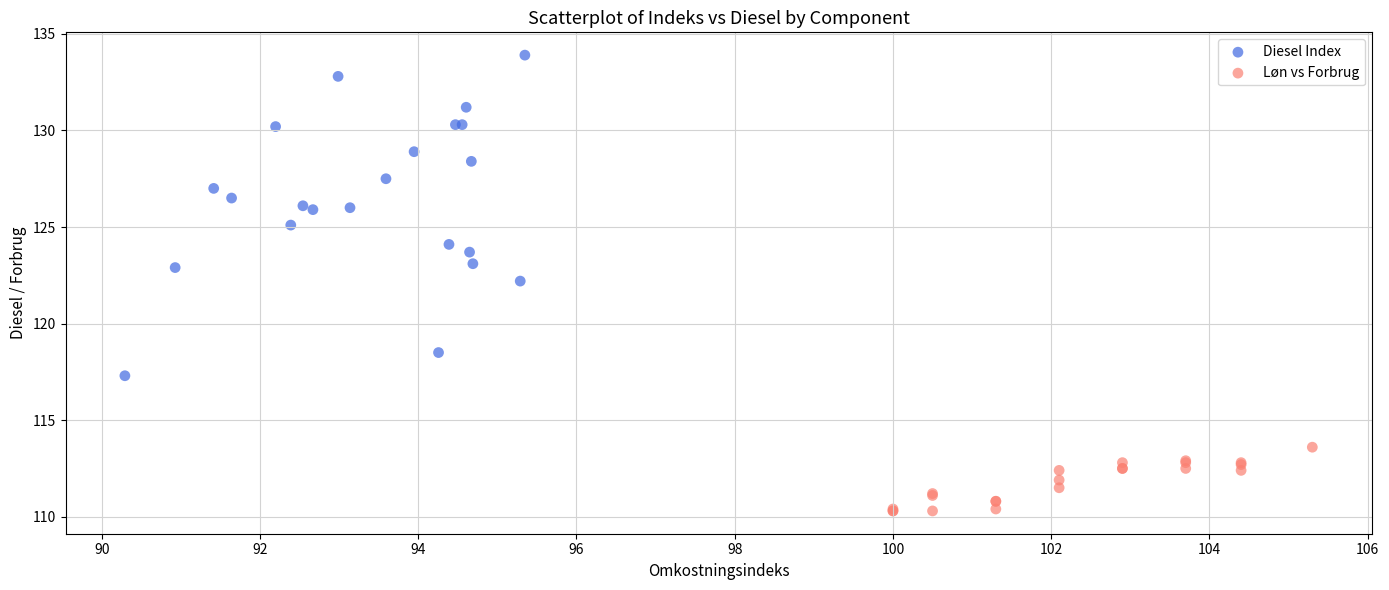

Which series reaches the maximum Y coordinate?

Diesel Index